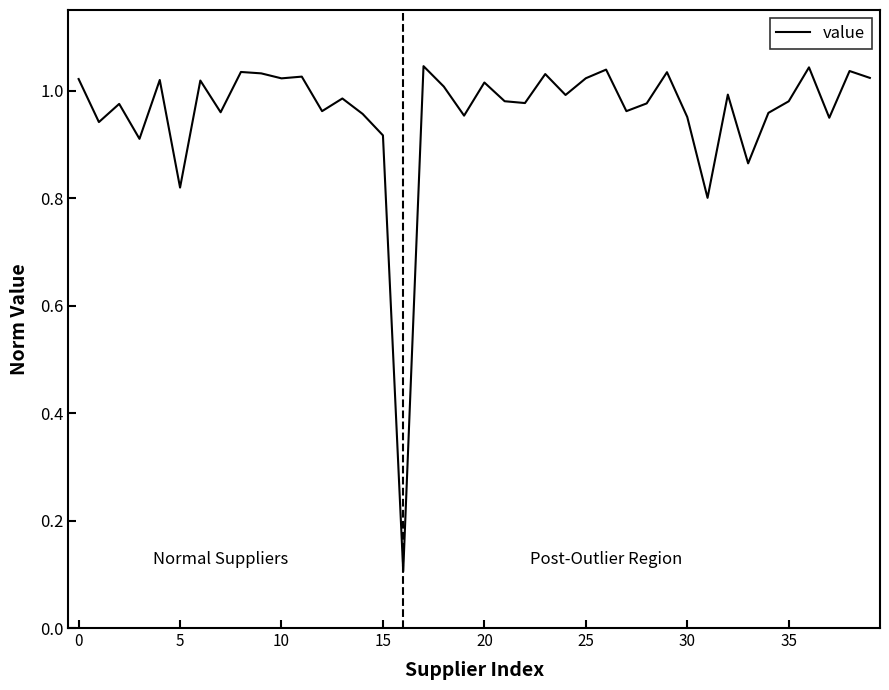

Which category has the highest value across all series?

17